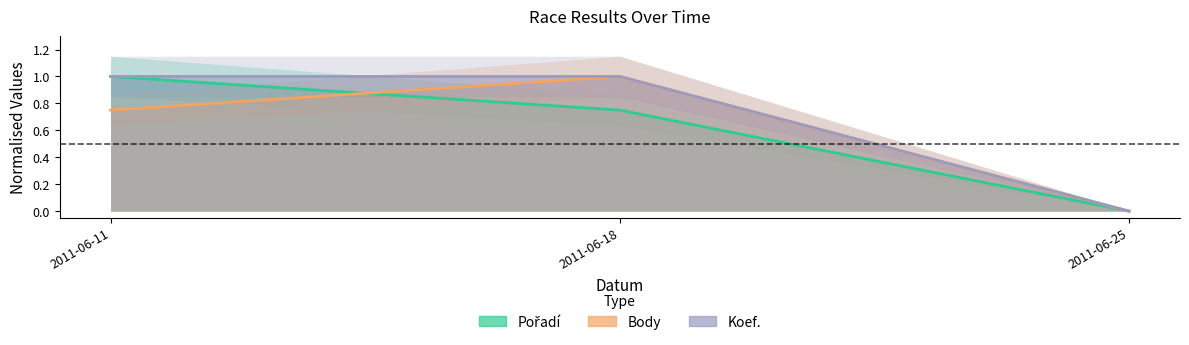

Reading left to right, what are all the values shown in this chart?

Pořadí: 1.0	0.8	0.0
Body: 0.8	1.0	0.0
Koef.: 1.0	1.0	0.0